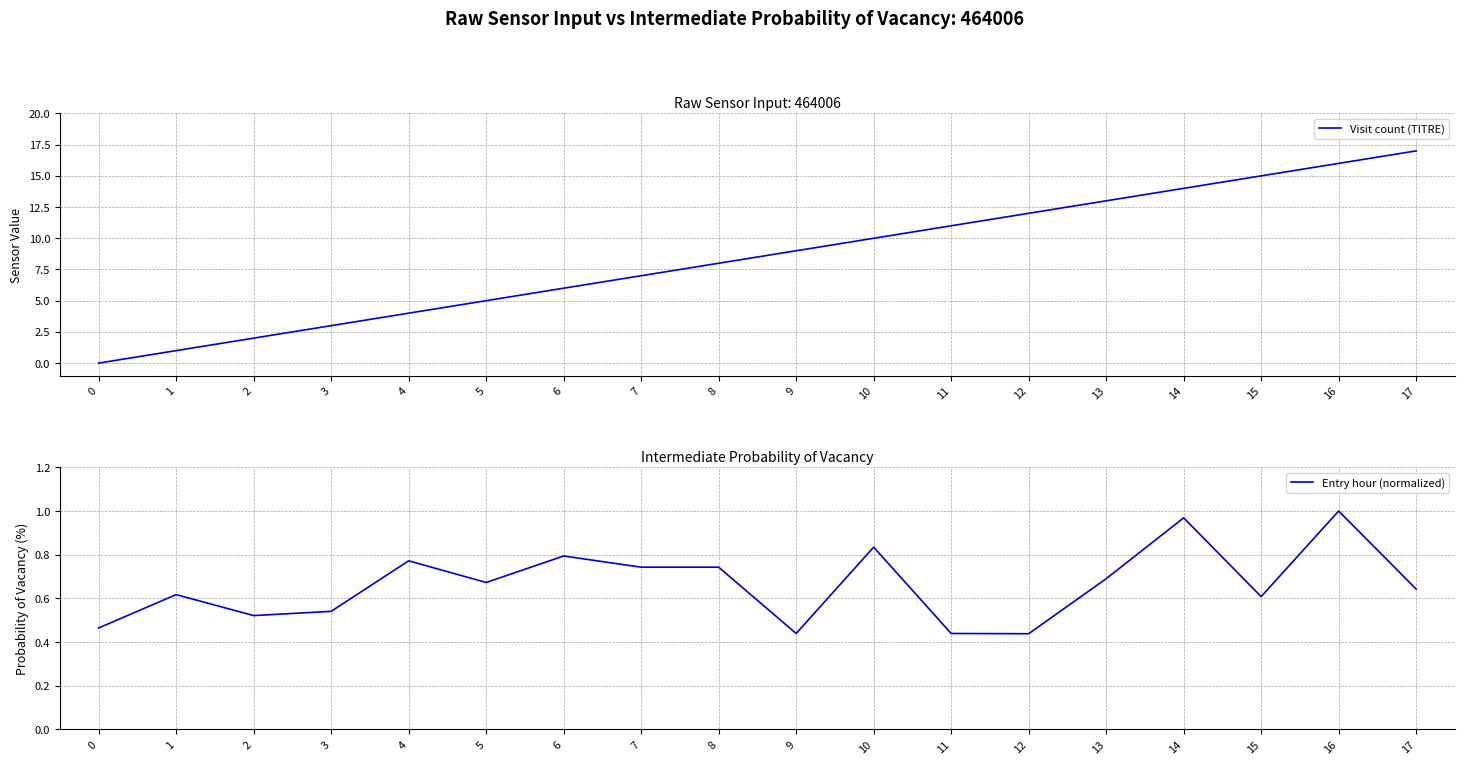

The Entry hour (normalized) series shows 1.7 at 14. True or false?

False